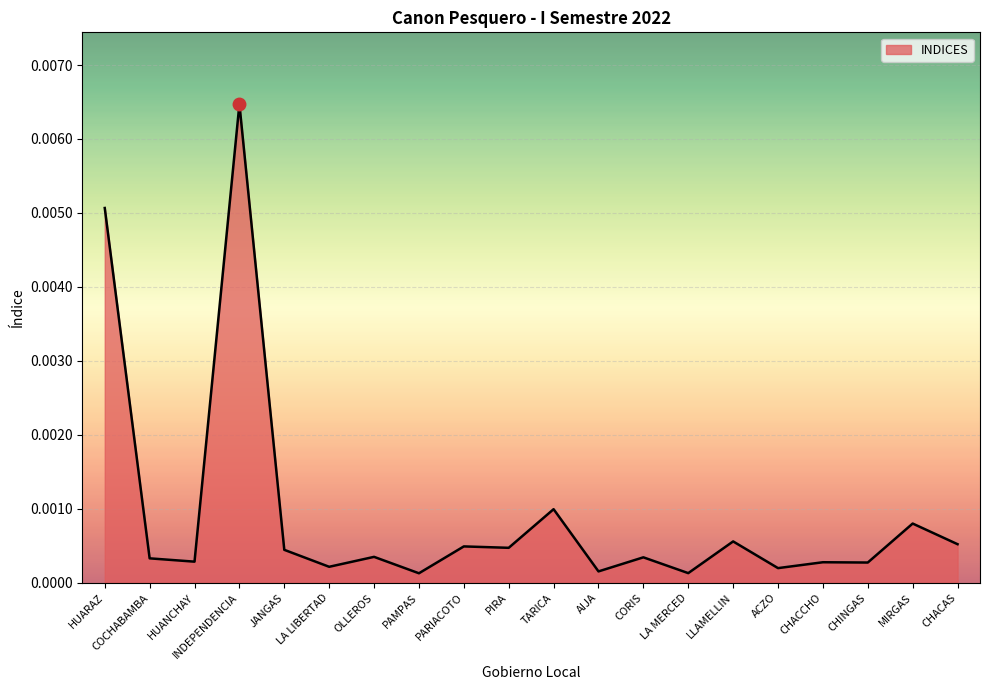

Which category has the highest value across all series?

INDEPENDENCIA